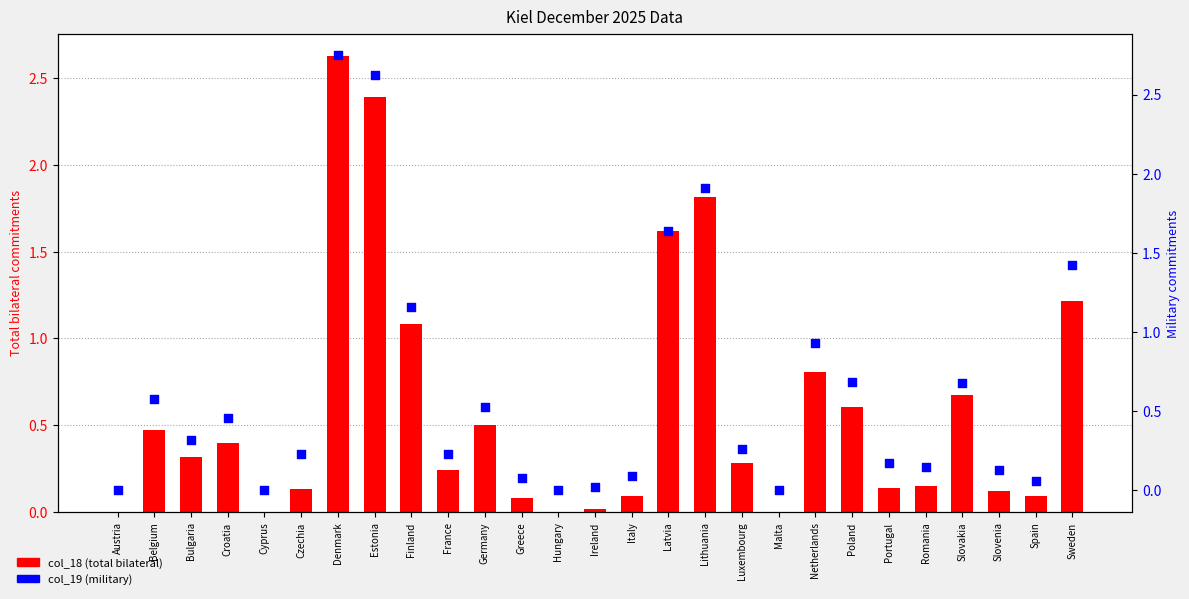

Which series has the largest total across all categories?

col_19 (military)